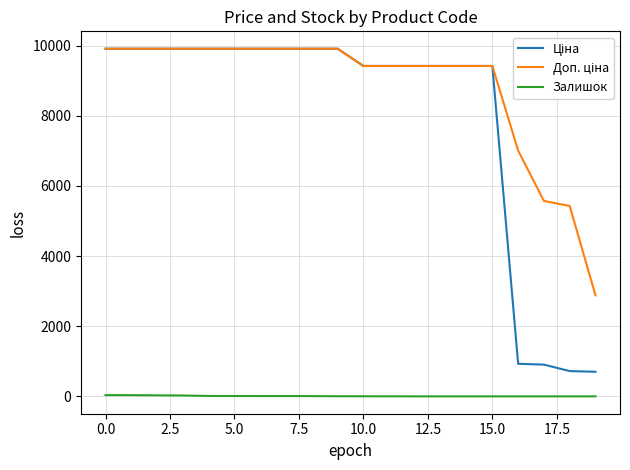

What is the greatest value displayed?

9908.5